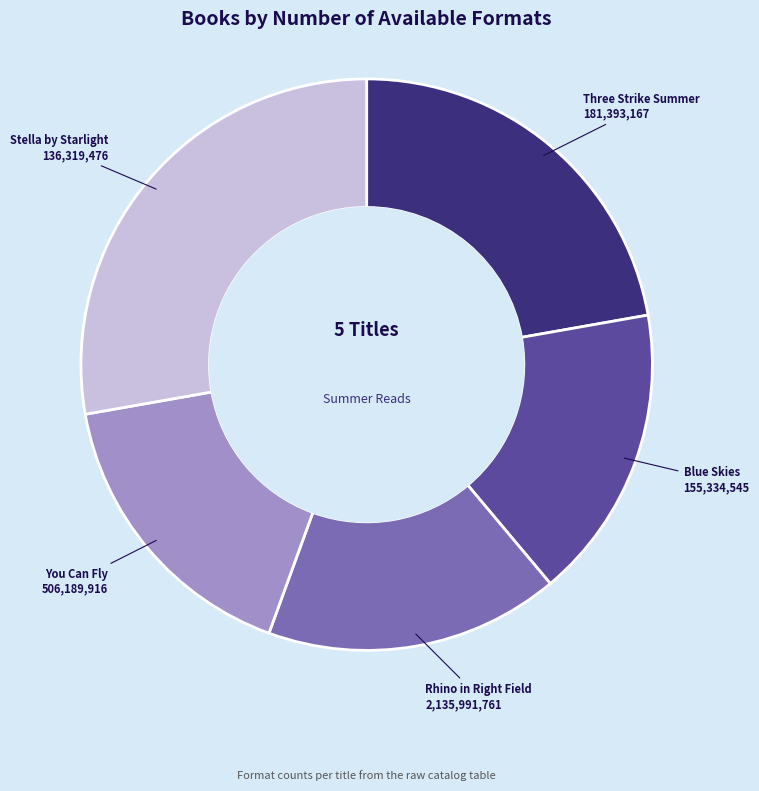

Does any single category account for the majority?

No